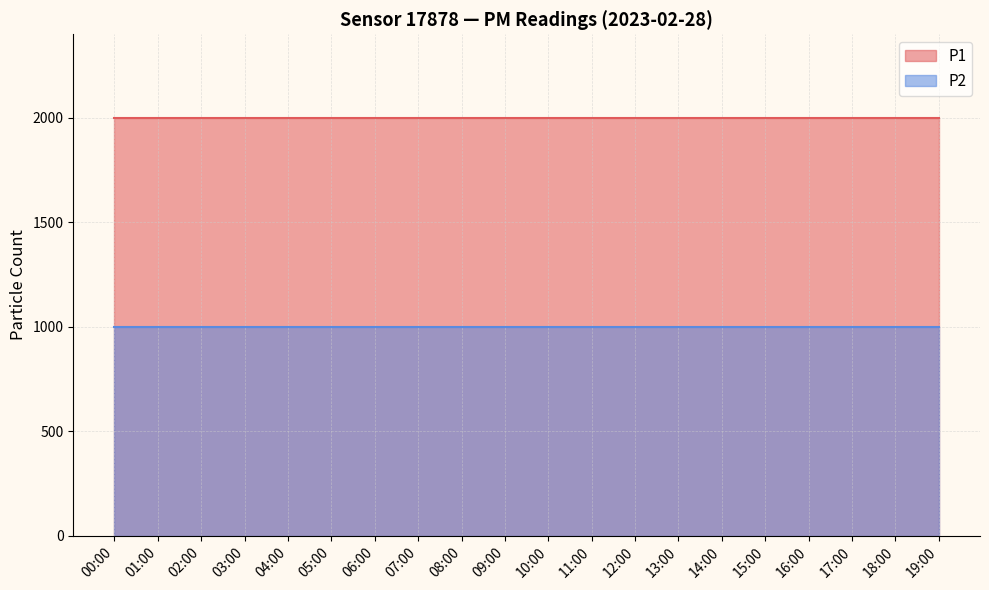

Rank the series by their average value, from lowest to highest.

P2, P1